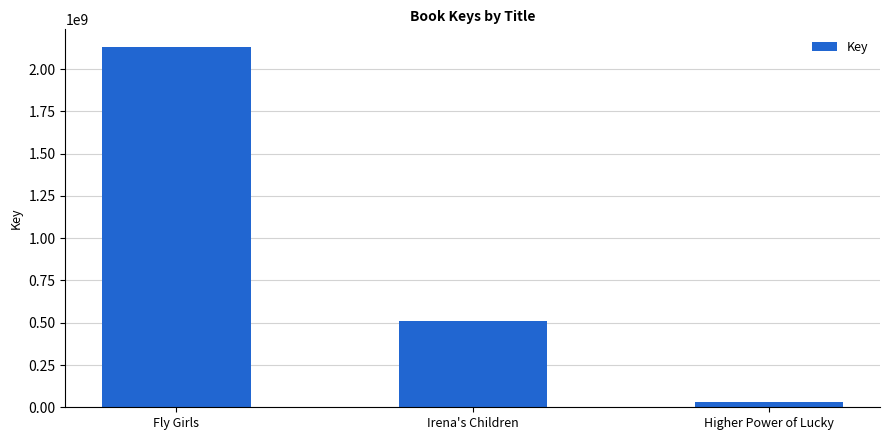

What is the label of the 1st bar from the left?

Fly Girls